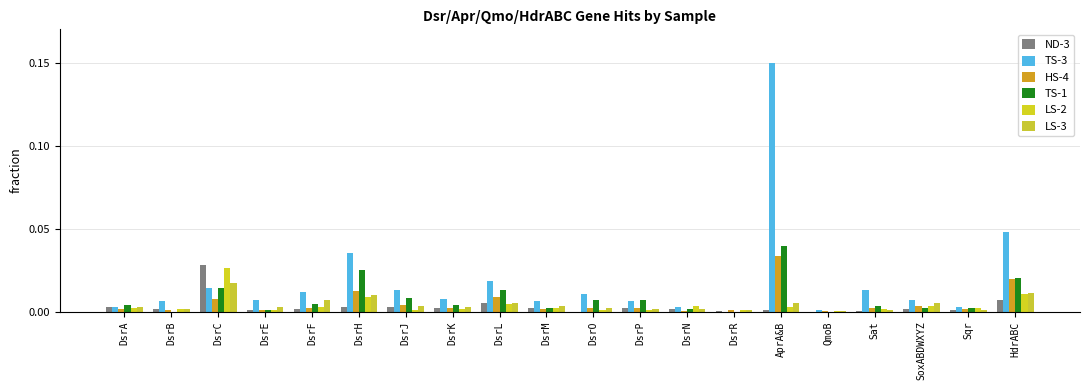

Count the number of categories in the chart.

20